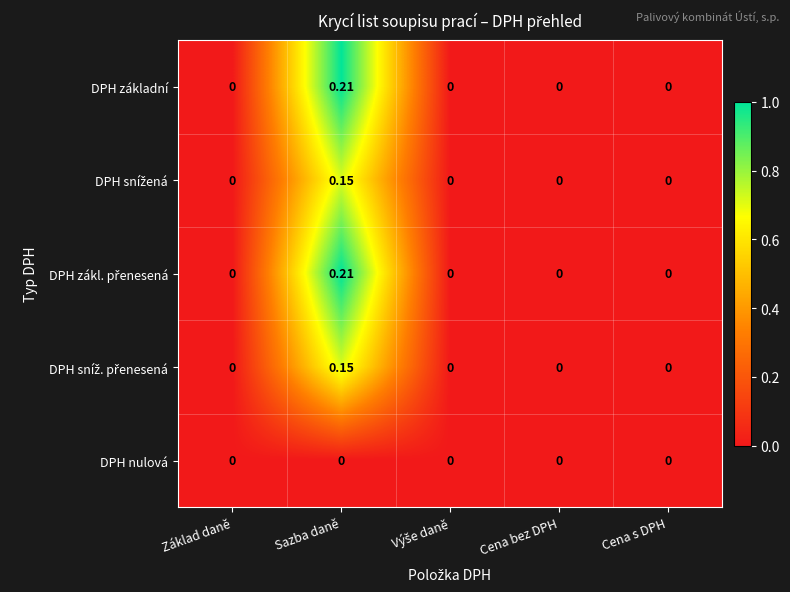

Which category has the highest value across all series?

Sazba daně